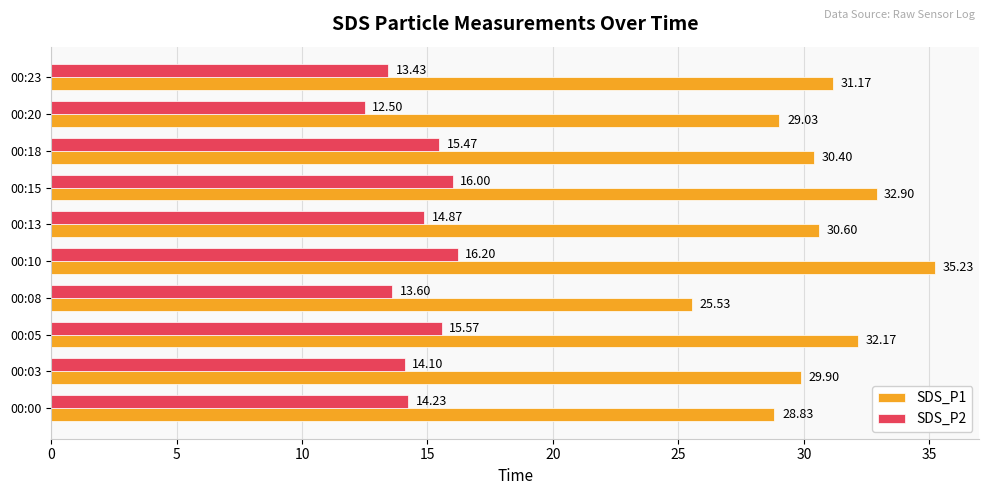

What is the difference between the second highest and second lowest values in the SDS_P1 series?

4.1